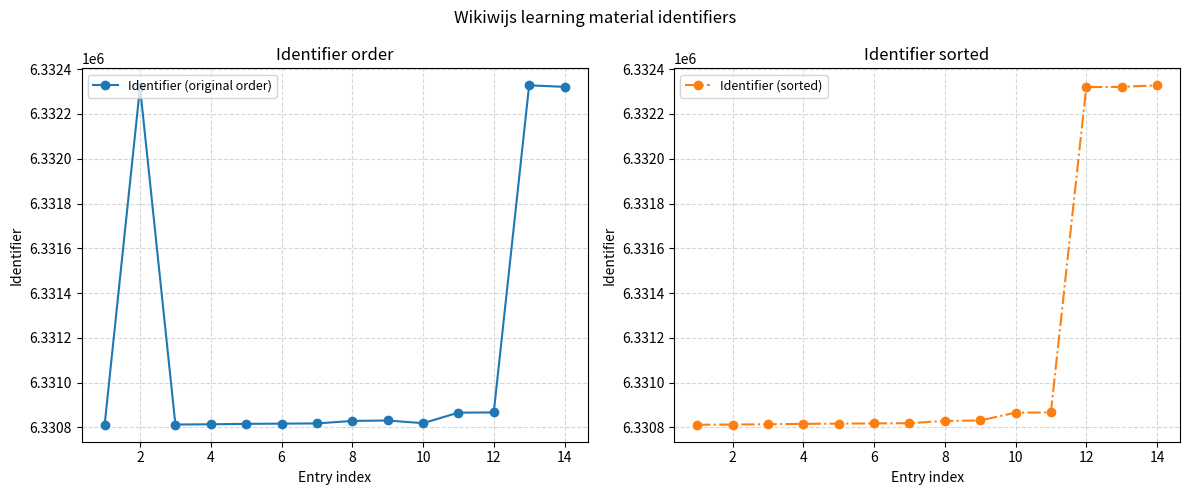

What is the maximum value shown in the chart?

6332328